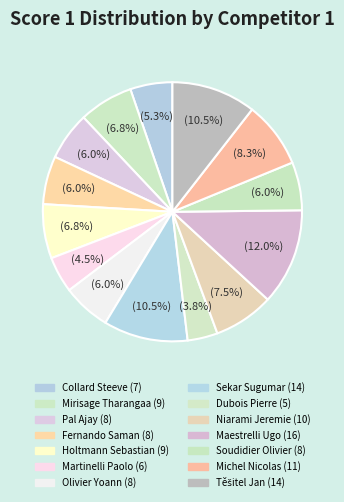

How many segments does this pie chart have?

14